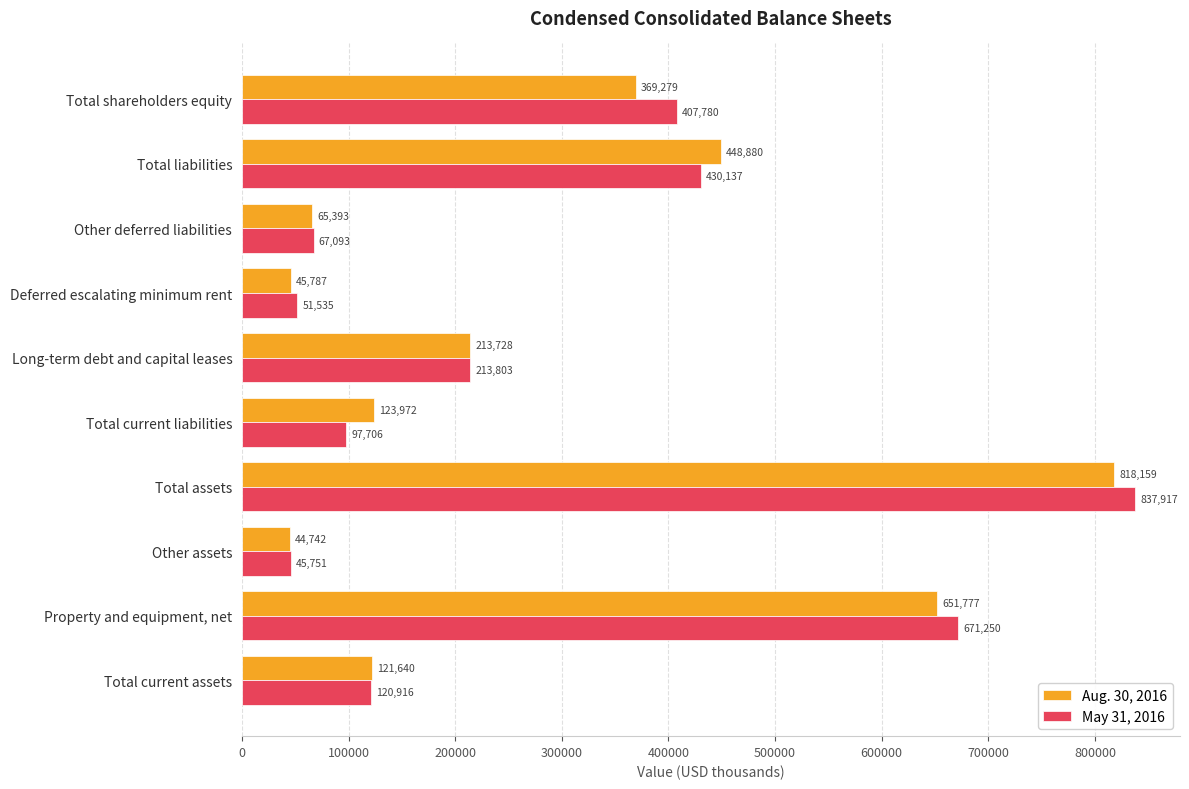

List the series in order of their peak value, lowest first.

Aug. 30, 2016, May 31, 2016